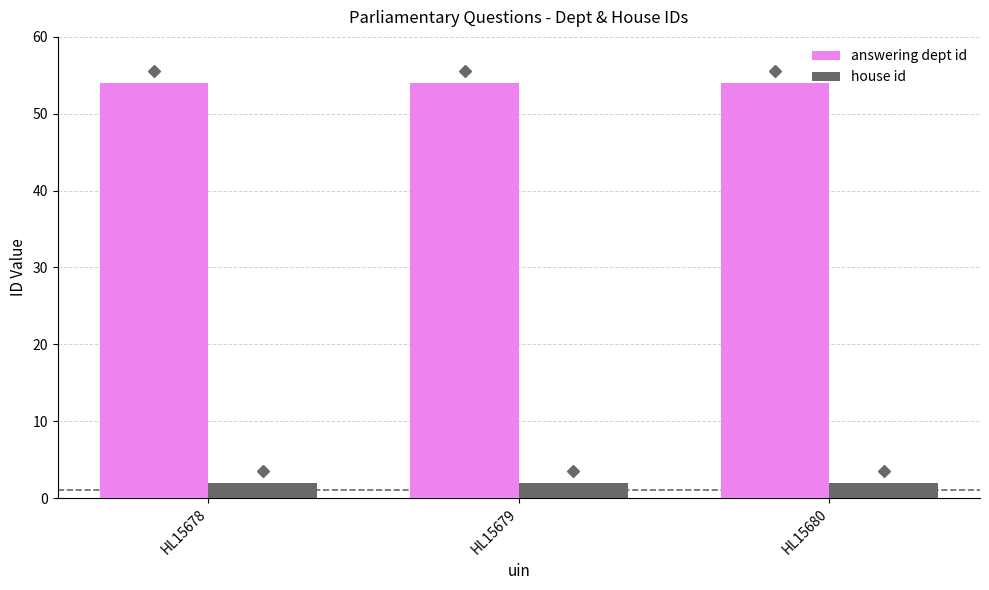

What is the maximum value shown in the chart?

54